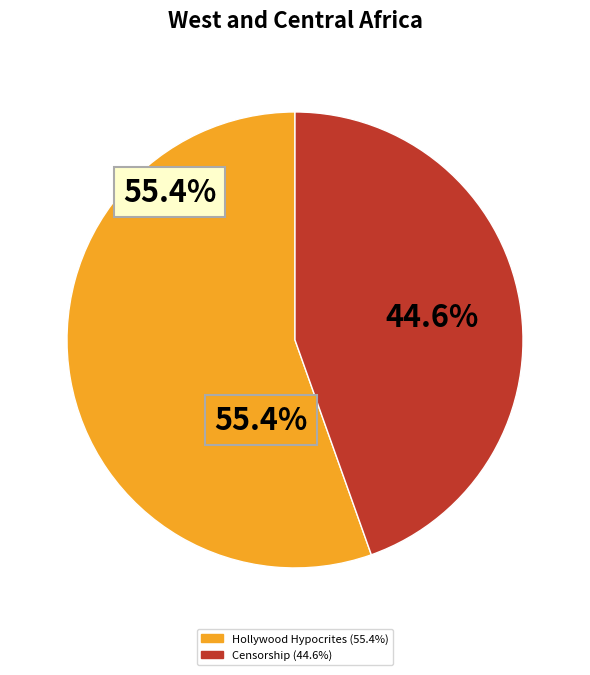

Count the number of slices in the pie.

2